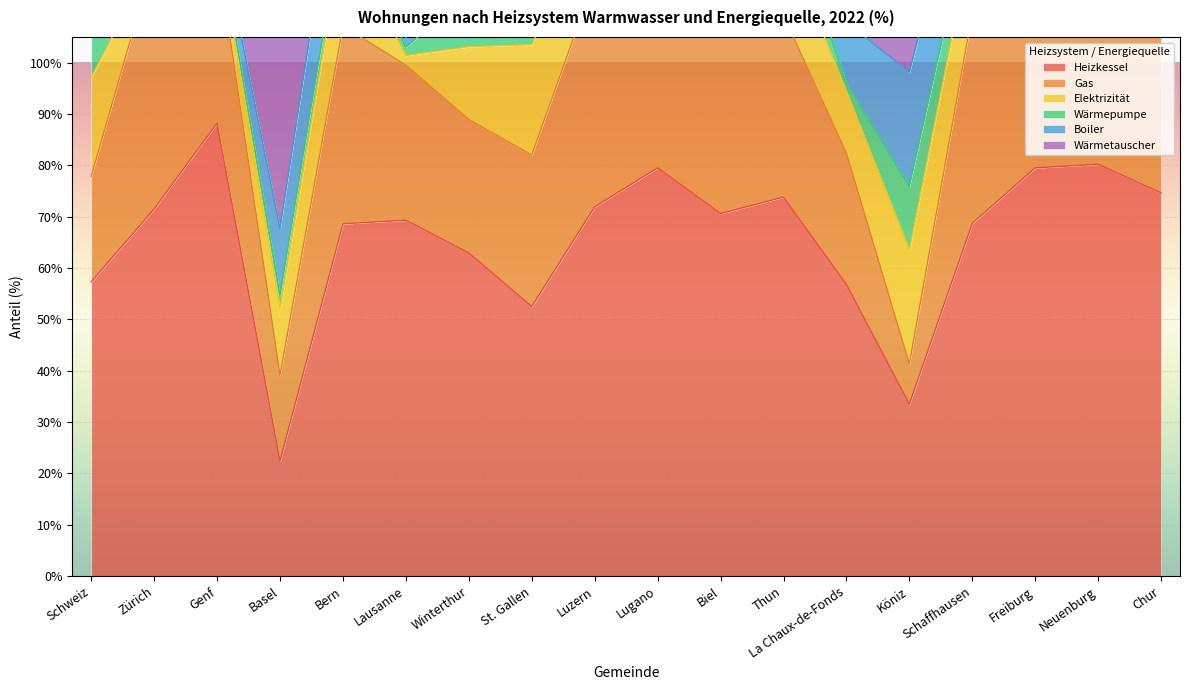

True or false: Heizkessel has a value of 88.2 at Genf.

True